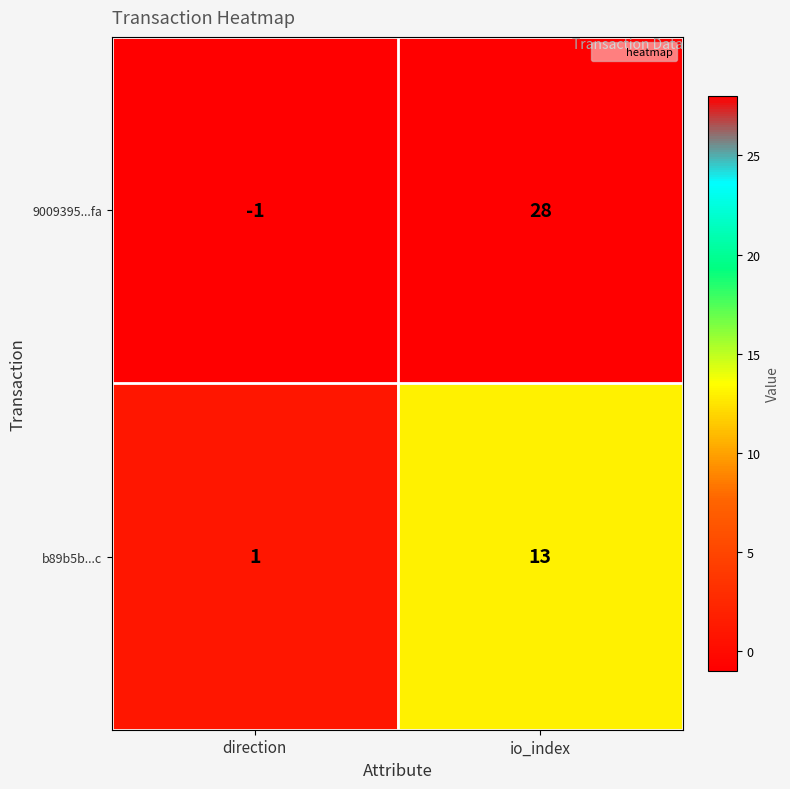

What is the spread (max minus min) of values at direction?

2